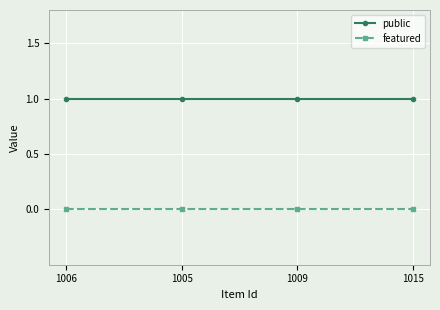

True or false: public has more than 1 points higher than both neighbors.

False